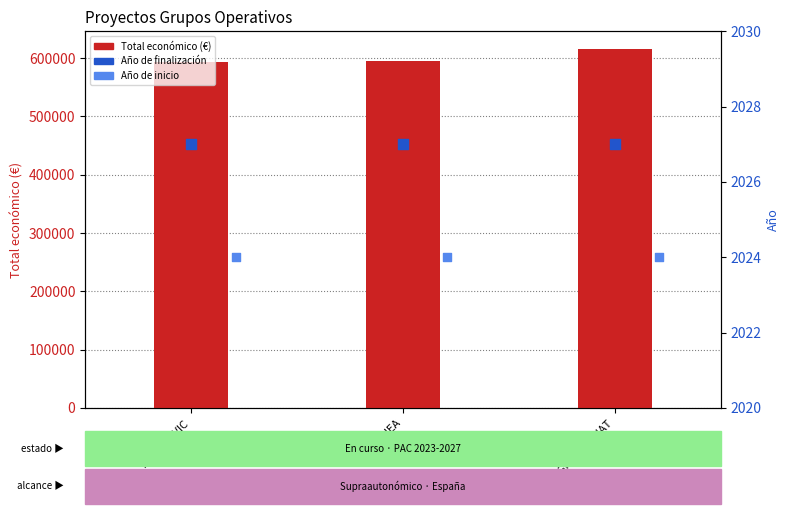

Which series has the largest Y range (max minus min)?

Total económico (€)